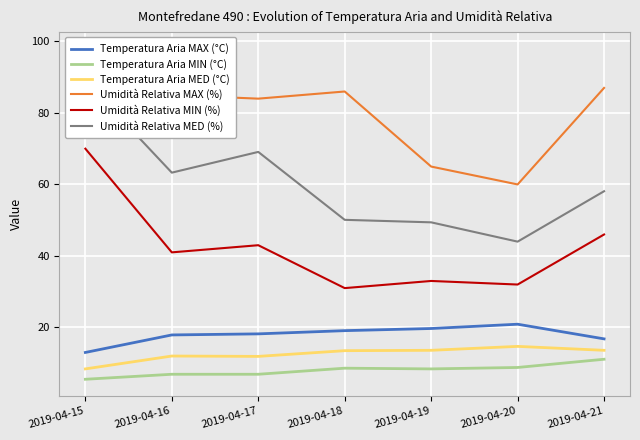

True or false: Temperatura Aria MED (°C) has a value of 4.3 at 2019-04-15.

False